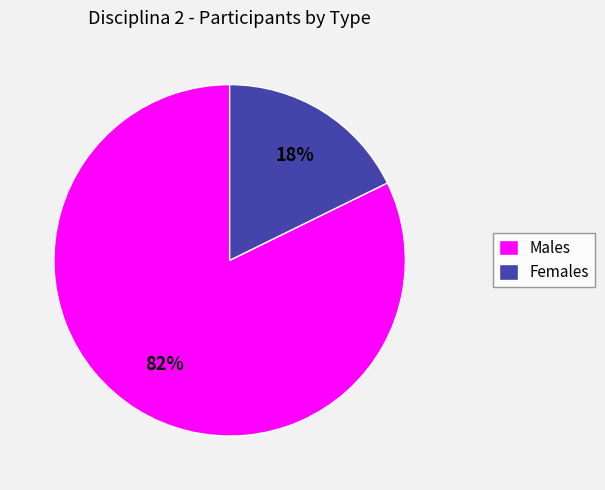

To the nearest percent, what is the combined percentage of Females and Males?

100%